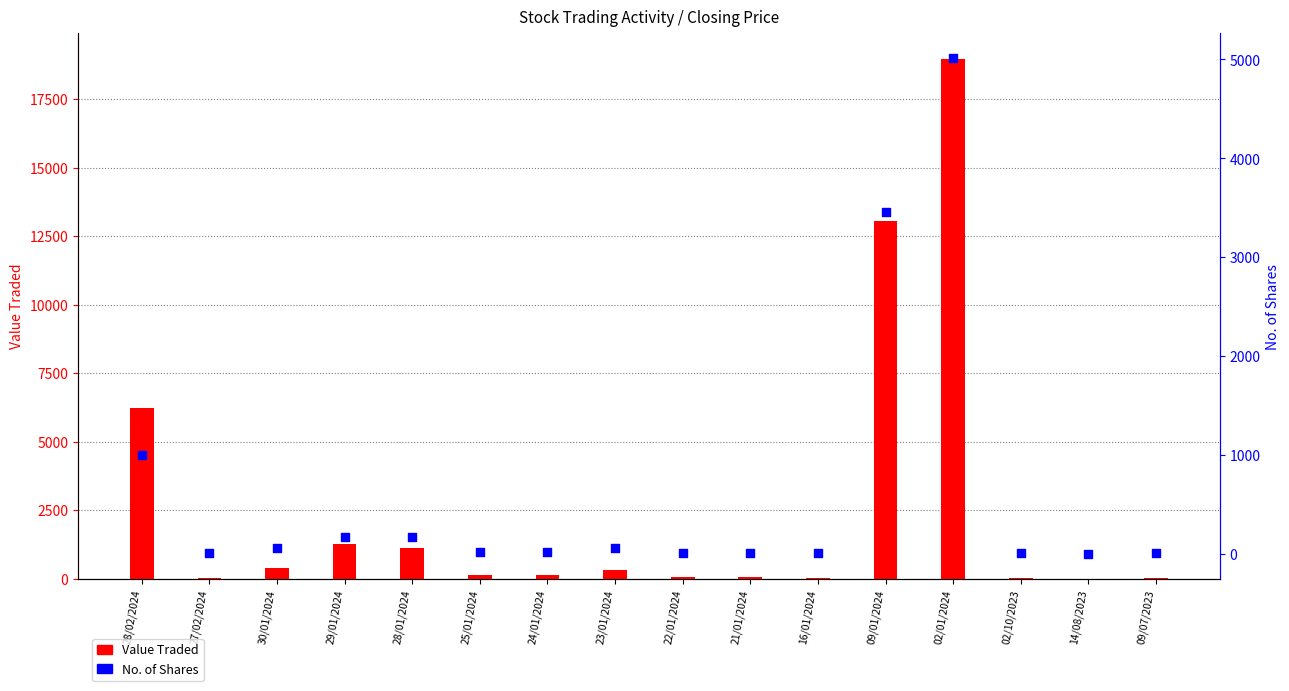

What are all the series names shown in the legend?

Value Traded, No. of Shares